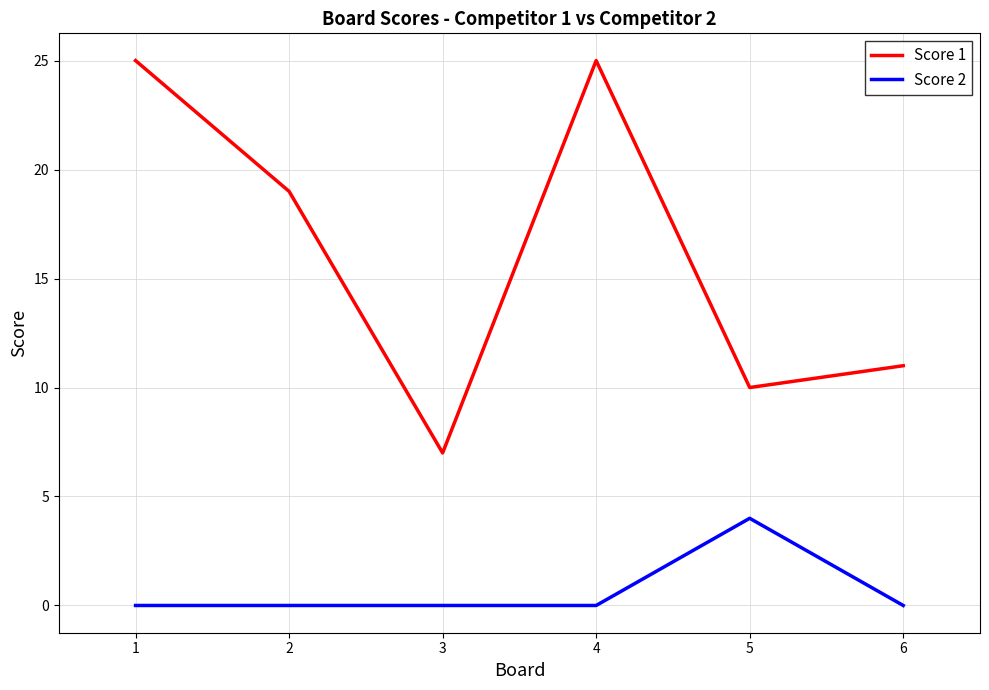

What is the difference between the maximum and minimum values in the Score 2 series?

4